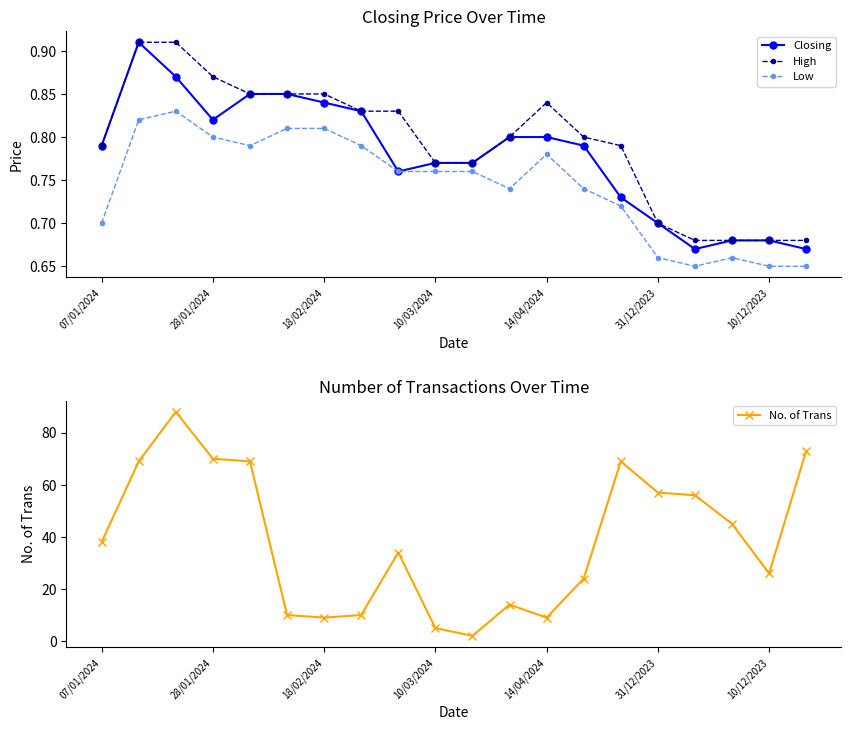

True or false: Low and High intersect in this chart.

False